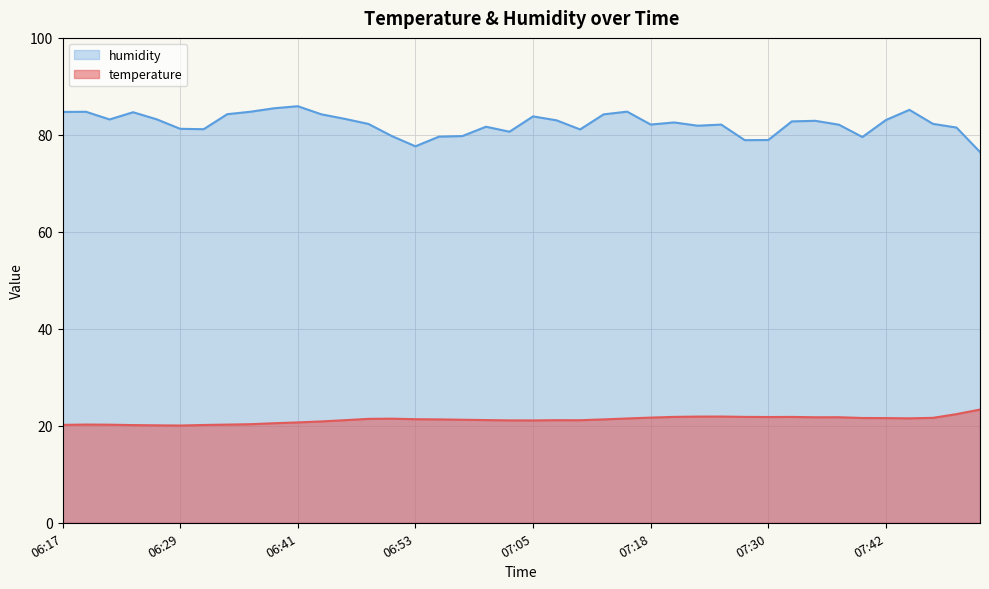

Which label corresponds to the smallest value in the chart?

06:29